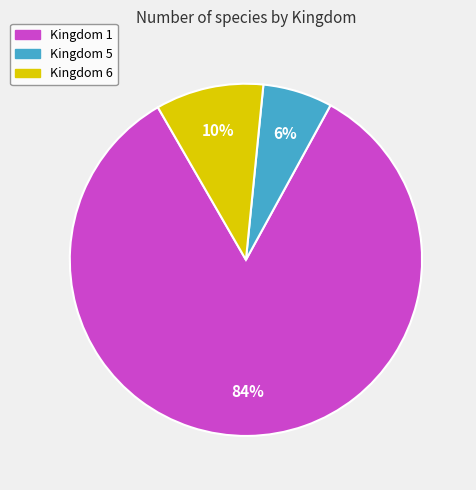

Is it true that Kingdom 6 is 1% of the pie?

False